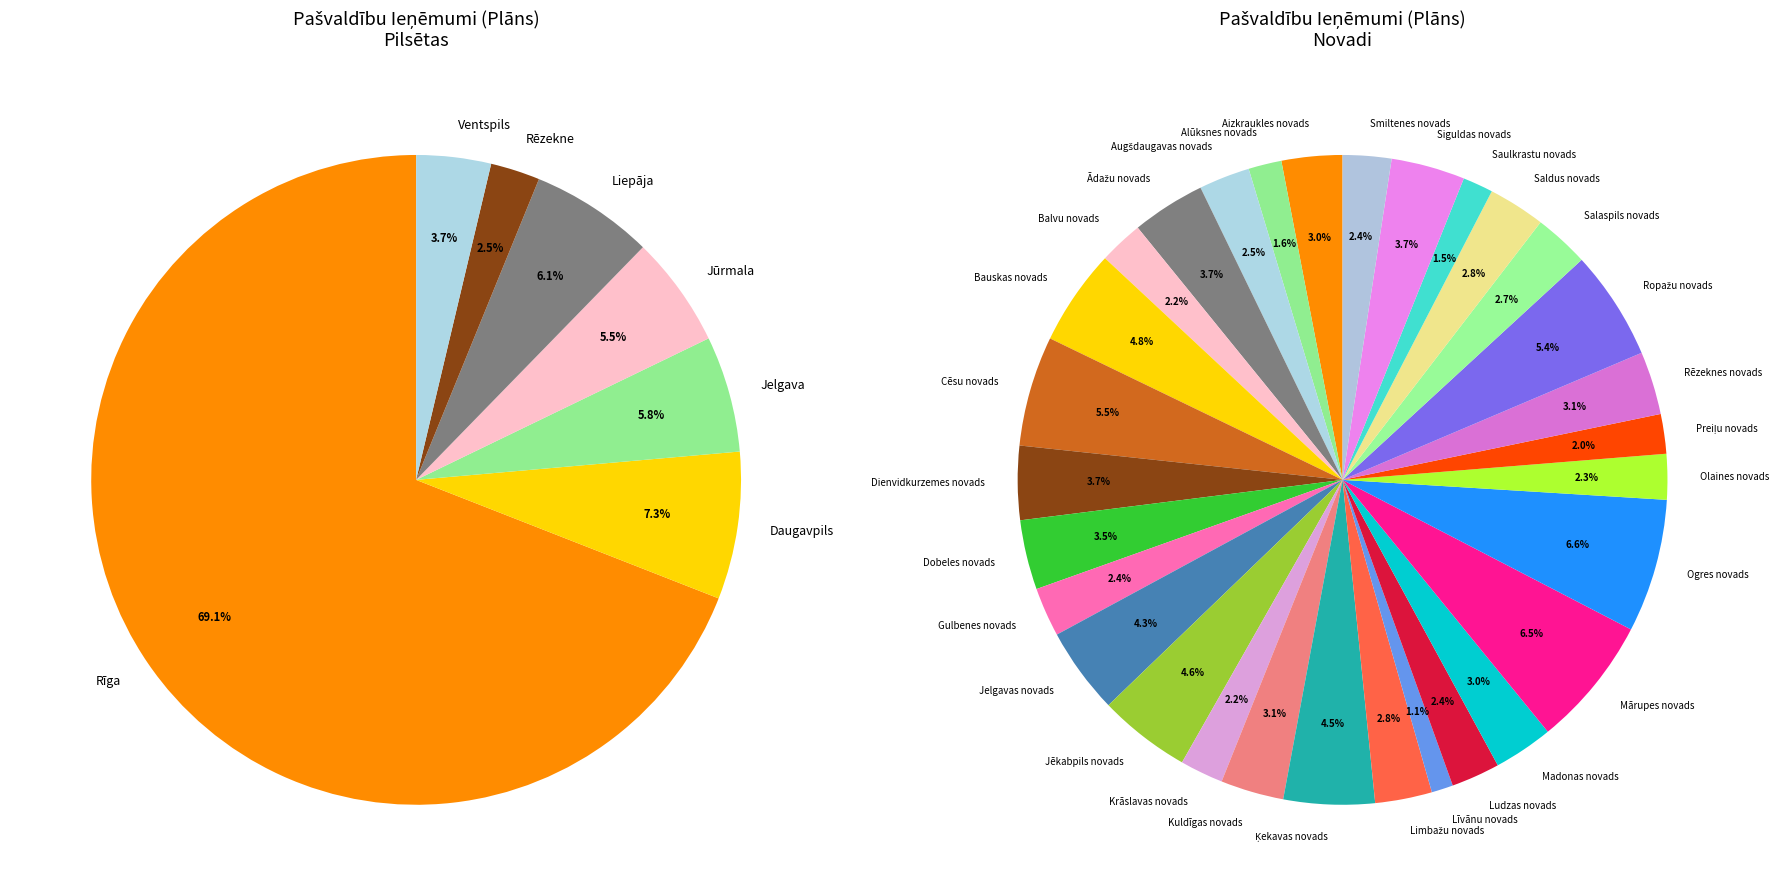

Combined, do Kuldīgas novads and Ogres novads account for over 50%?

No